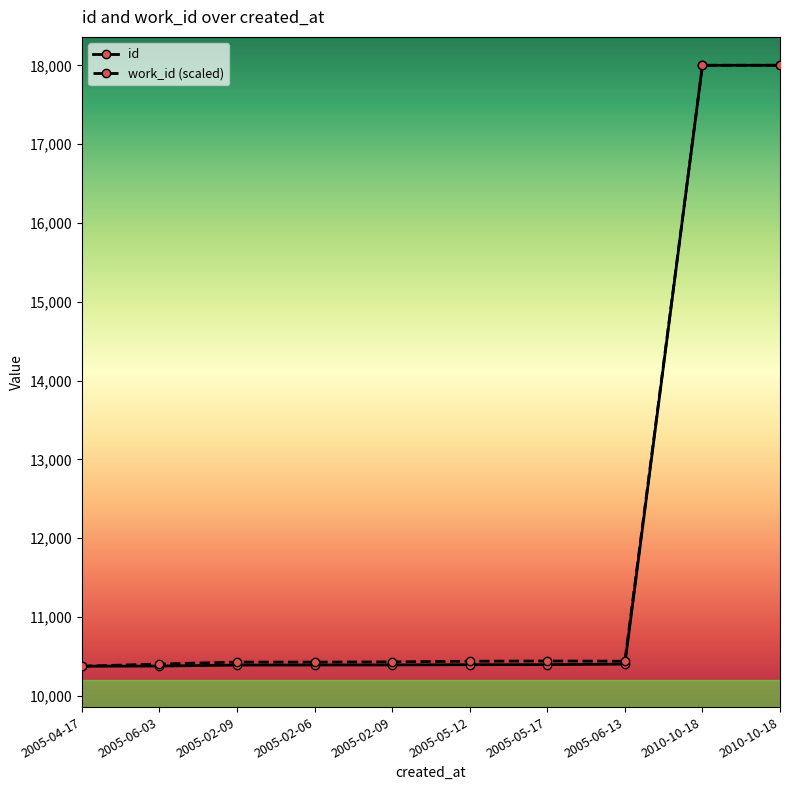

How many data points in id are less than 10396?

5